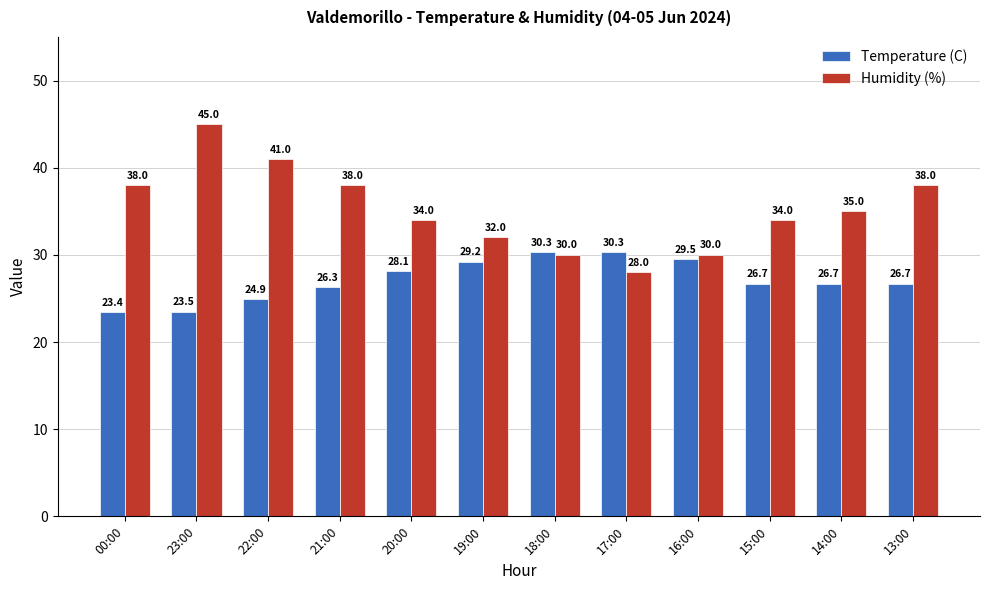

How many series are shown in this chart?

2